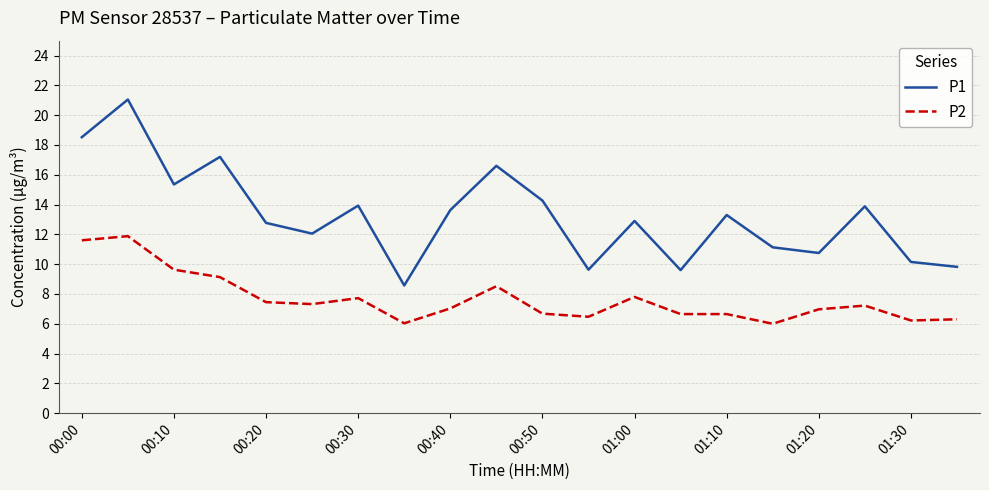

Which series has the widest spread of values?

P1